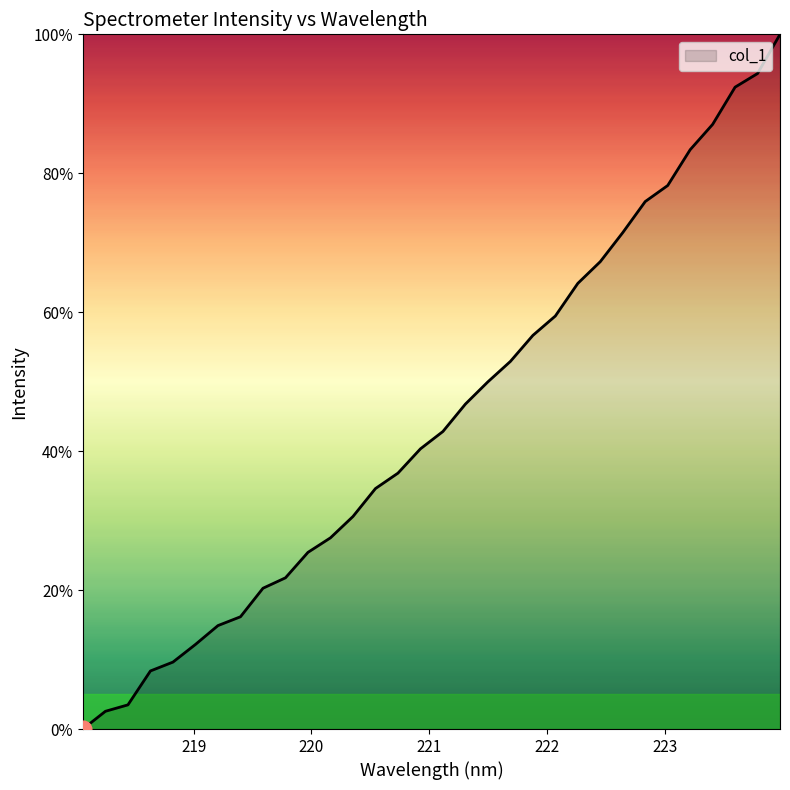

What is the difference between the maximum and minimum values?

100.0